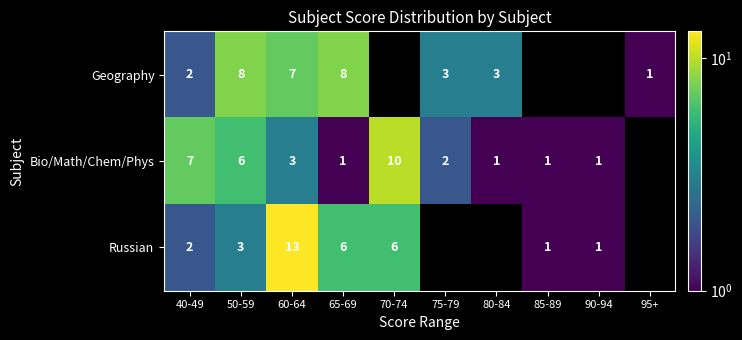

Is the value of Russian at 70-74 greater than the value of Bio/Math/Chem/Phys at 85-89?

Yes